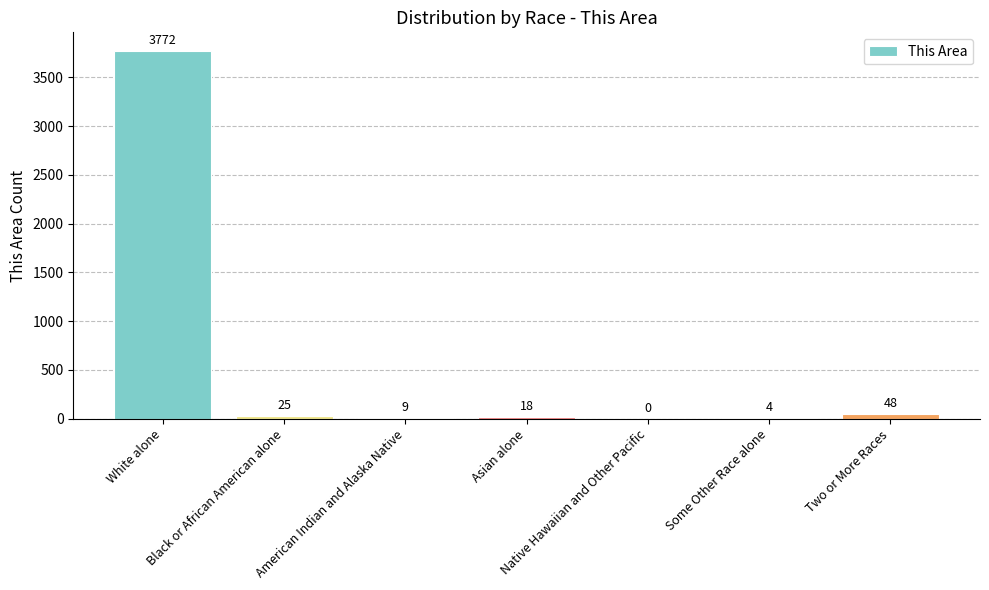

What is the sum of all values?

3876